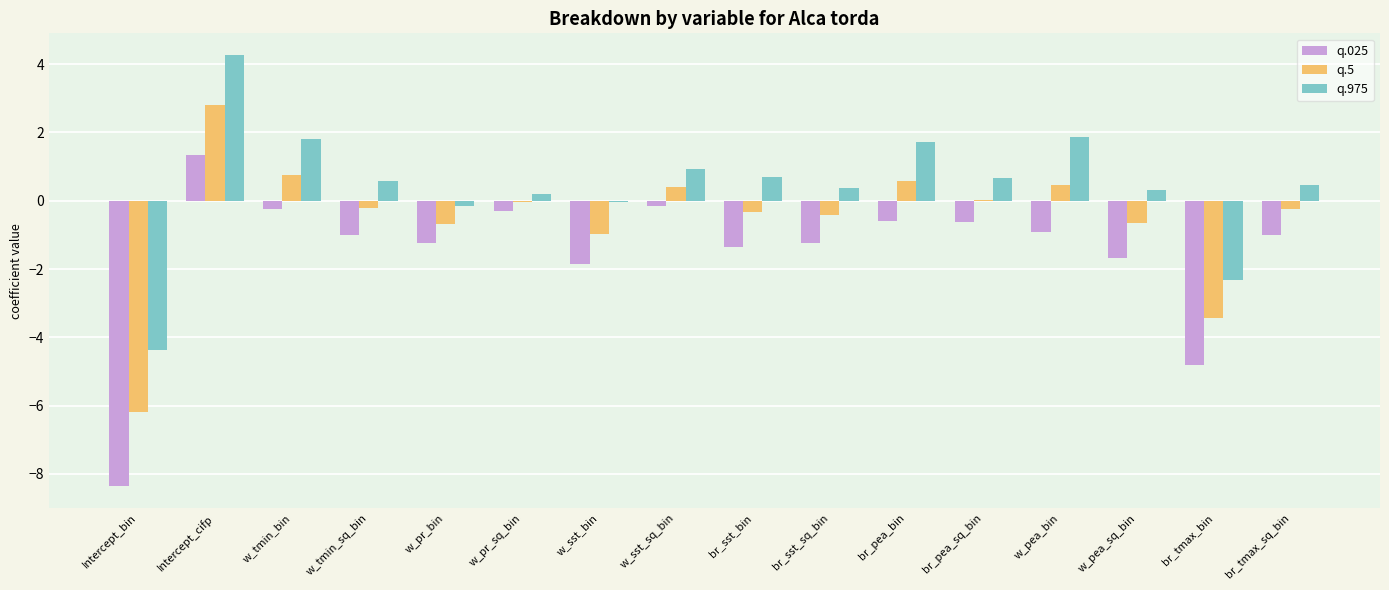

What are all the series names shown in the legend?

q.025, q.5, q.975